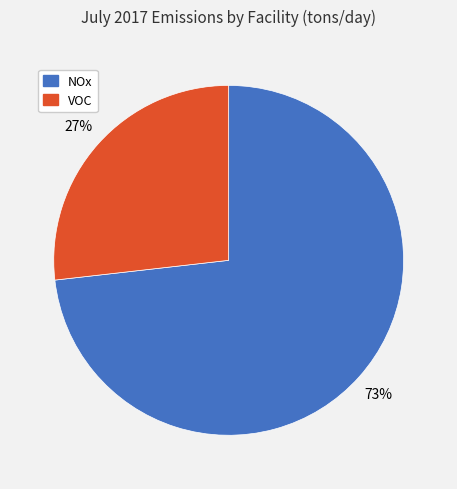

To the nearest percent, what is the difference between the largest and smallest slice percentages?

46%